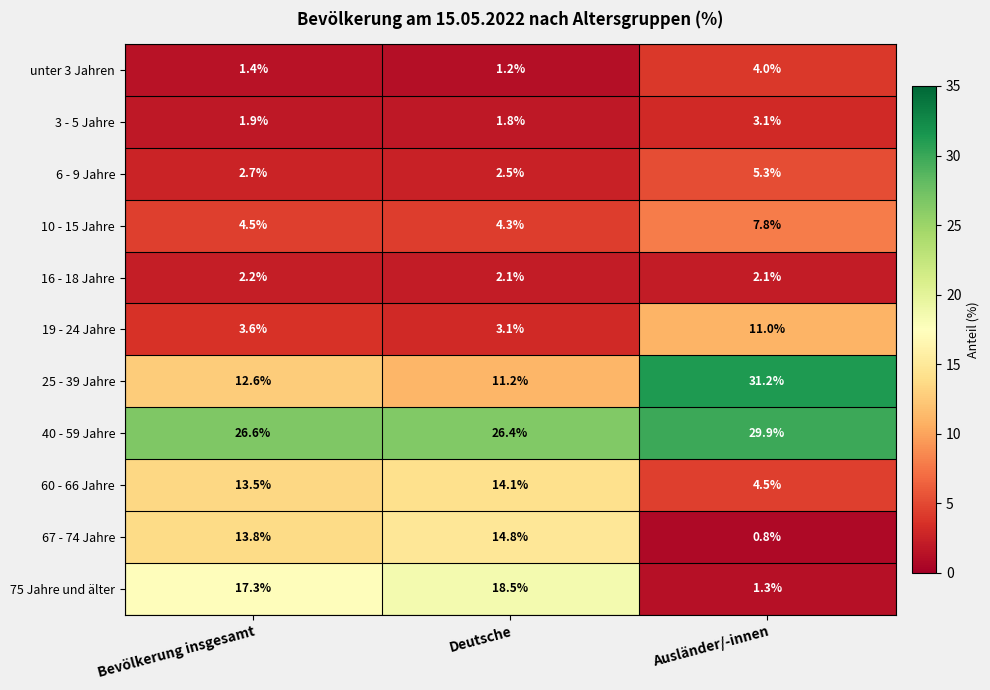

List the labels in order of 10 - 15 Jahre value, largest first.

Ausländer/-innen, Bevölkerung insgesamt, Deutsche